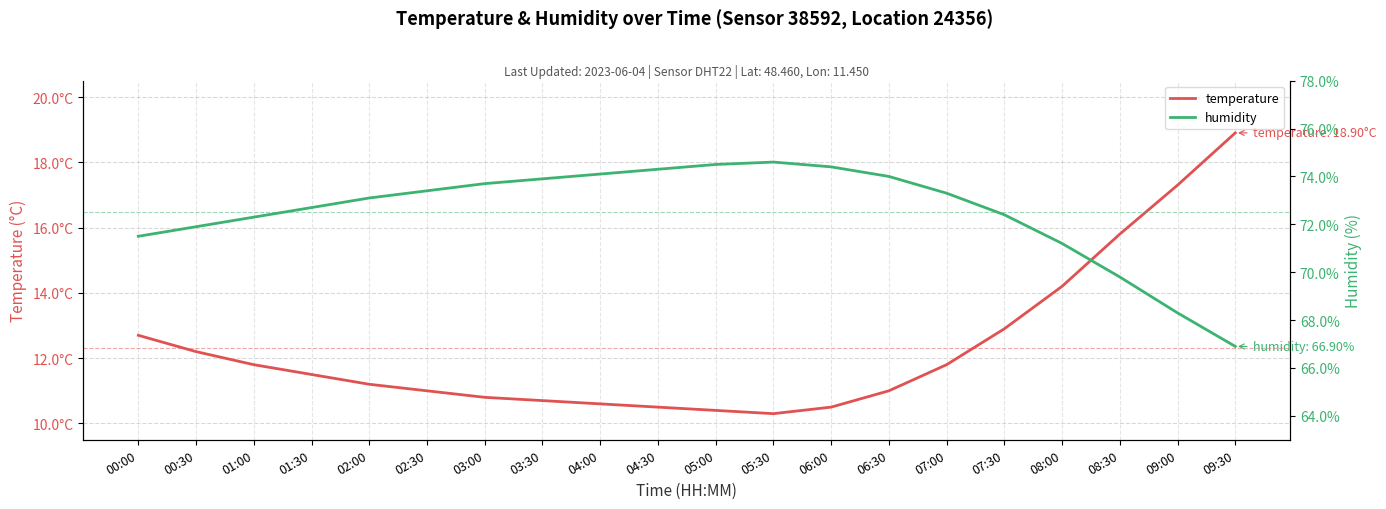

What is the sum of all humidity values?

1450.3